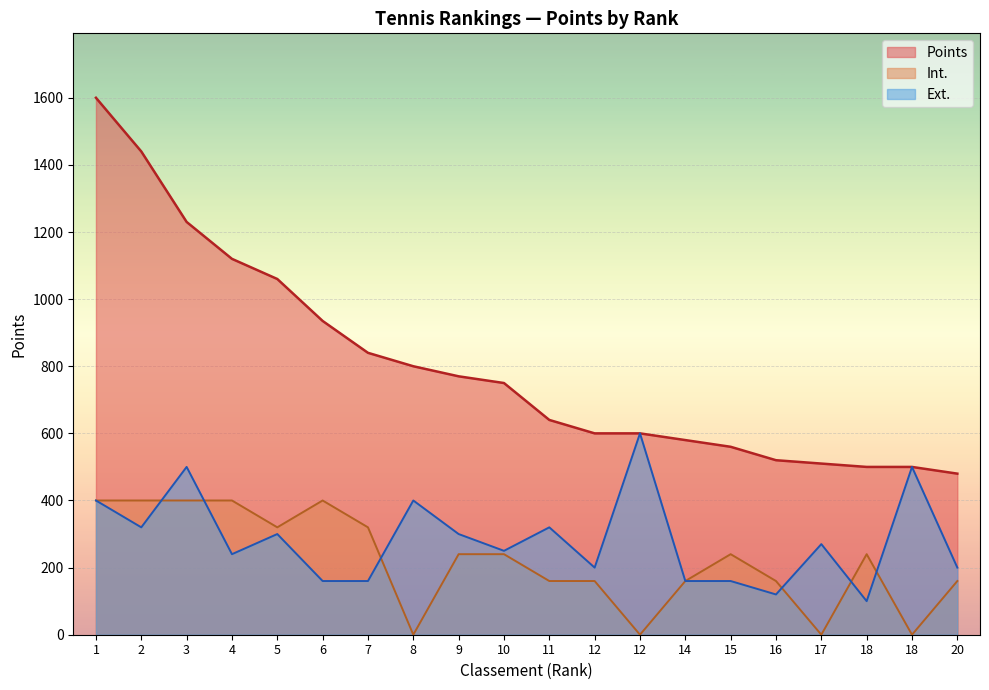

True or false: Points has more than 0 interior local peaks.

False